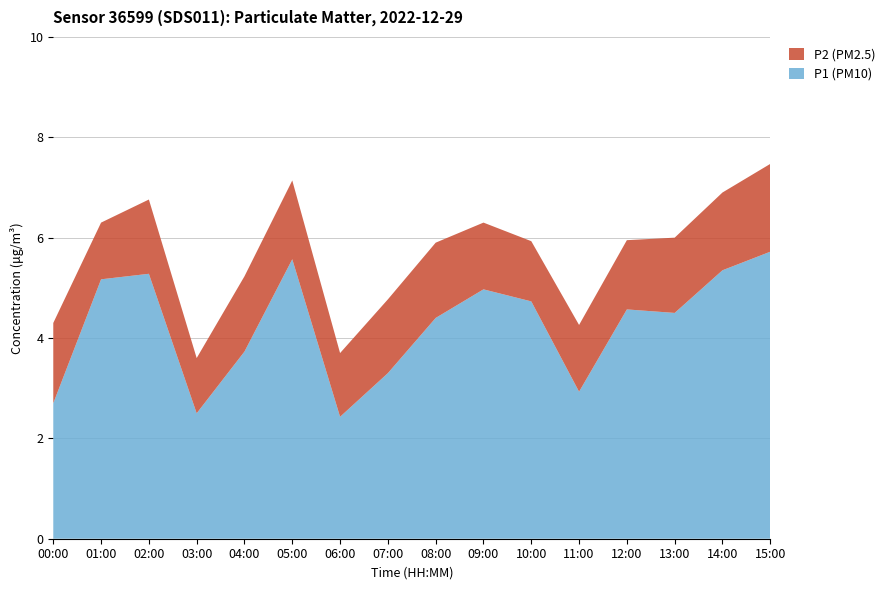

At which label is P2 (PM2.5) closest to 1?

03:00